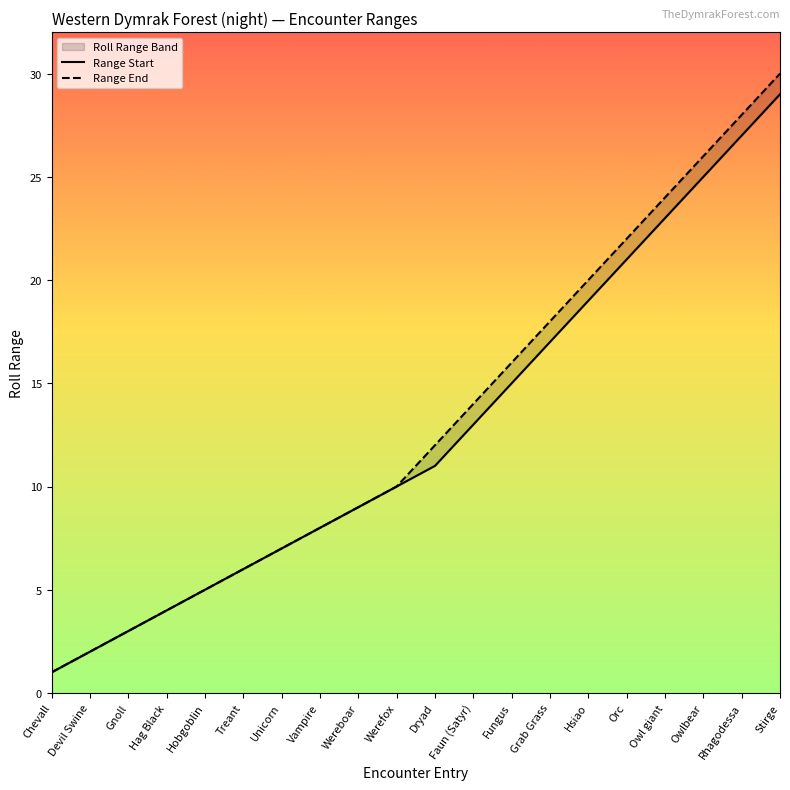

How many lines are shown in the chart?

2